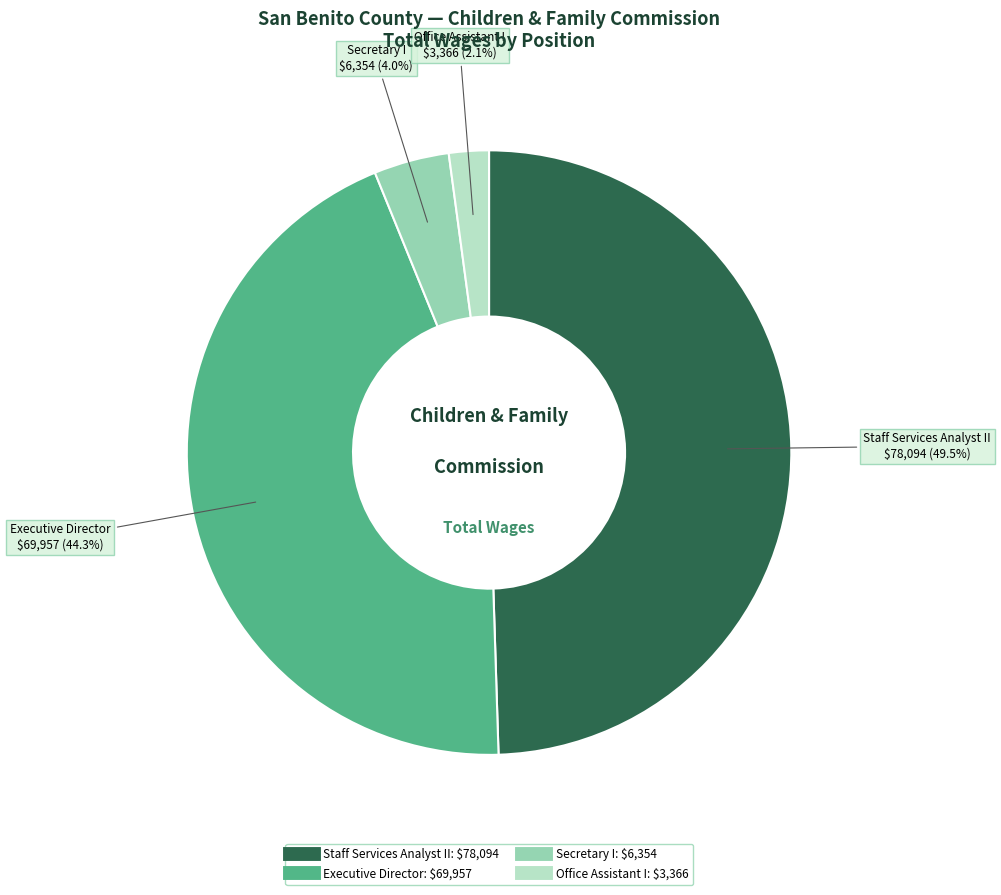

Does Office Assistant I represent more than half of the total?

No